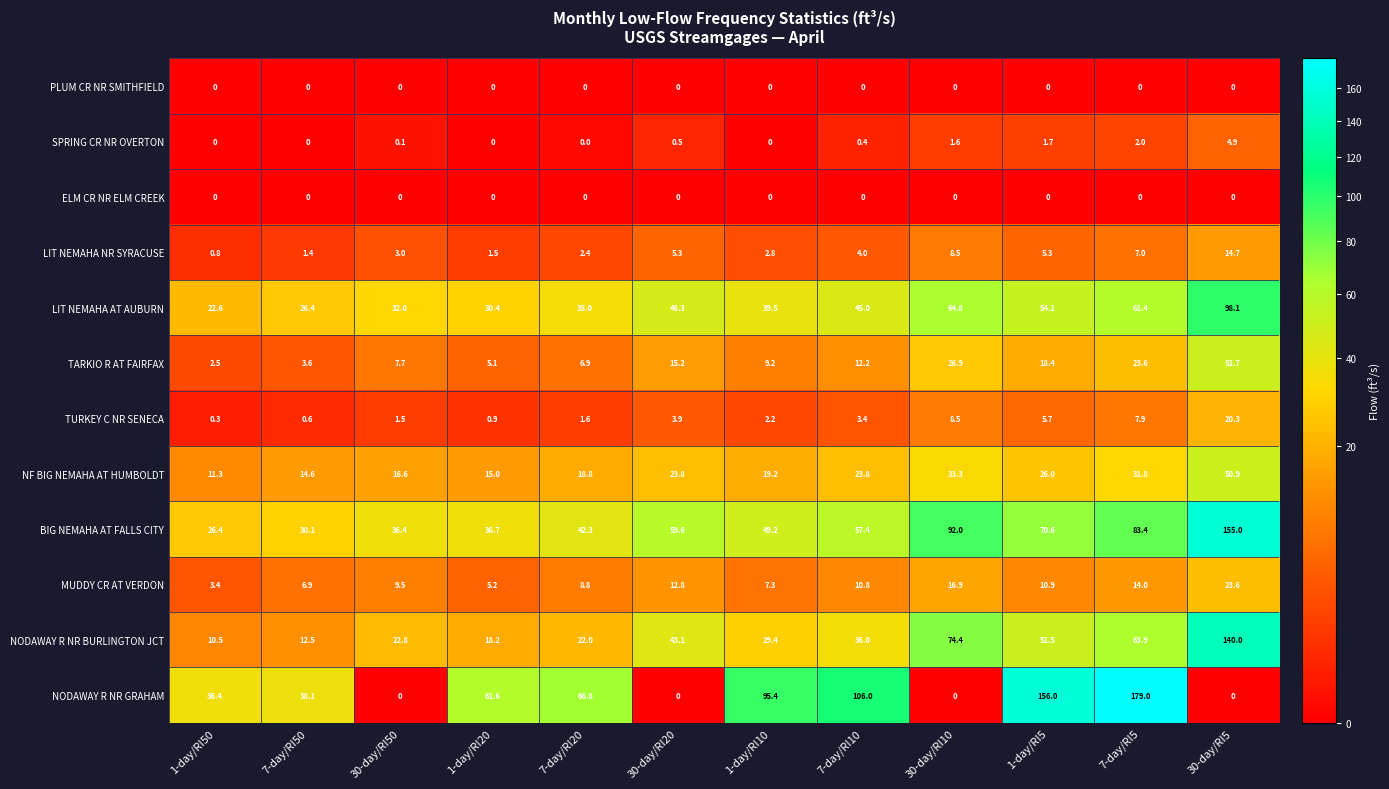

How many data points does each series have?

12